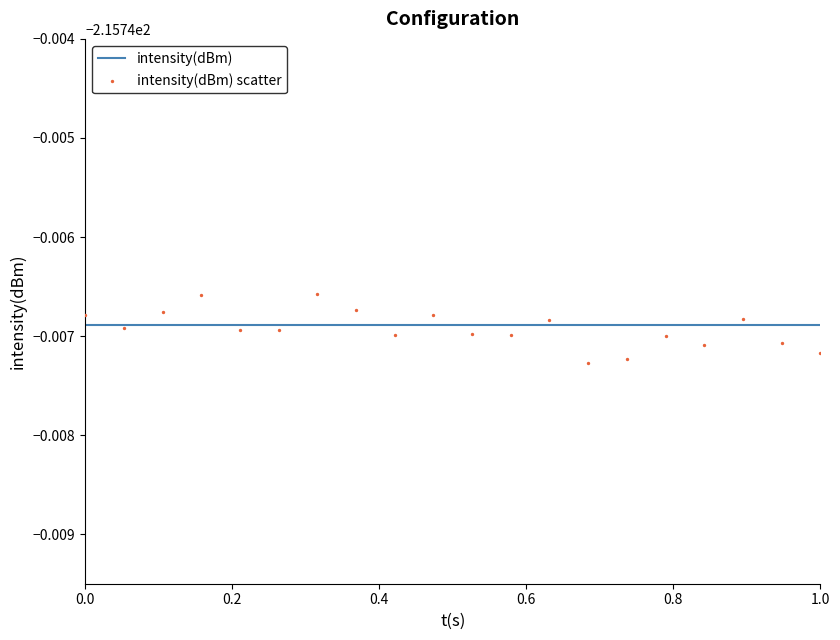

Which series contains the highest Y value?

intensity(dBm) scatter